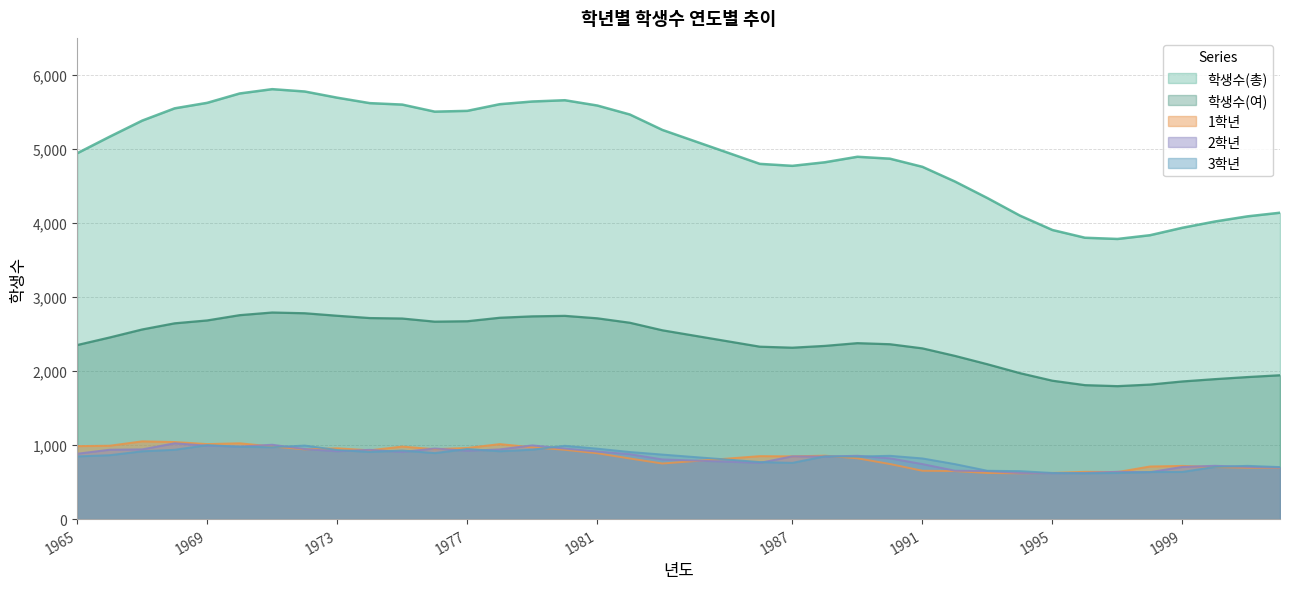

Which series has the largest total across all categories?

학생수(총)